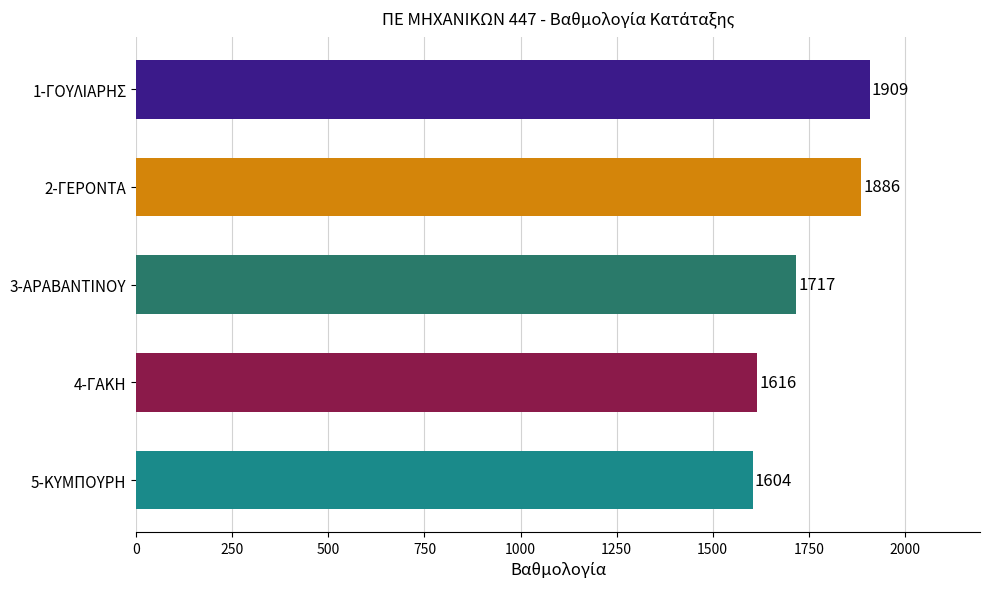

Rank the categories by value from highest to lowest.

1-ΓΟΥΛΙΑΡΗΣ, 2-ΓΕΡΟΝΤΑ, 3-ΑΡΑΒΑΝΤΙΝΟΥ, 4-ΓΑΚΗ, 5-ΚΥΜΠΟΥΡΗ